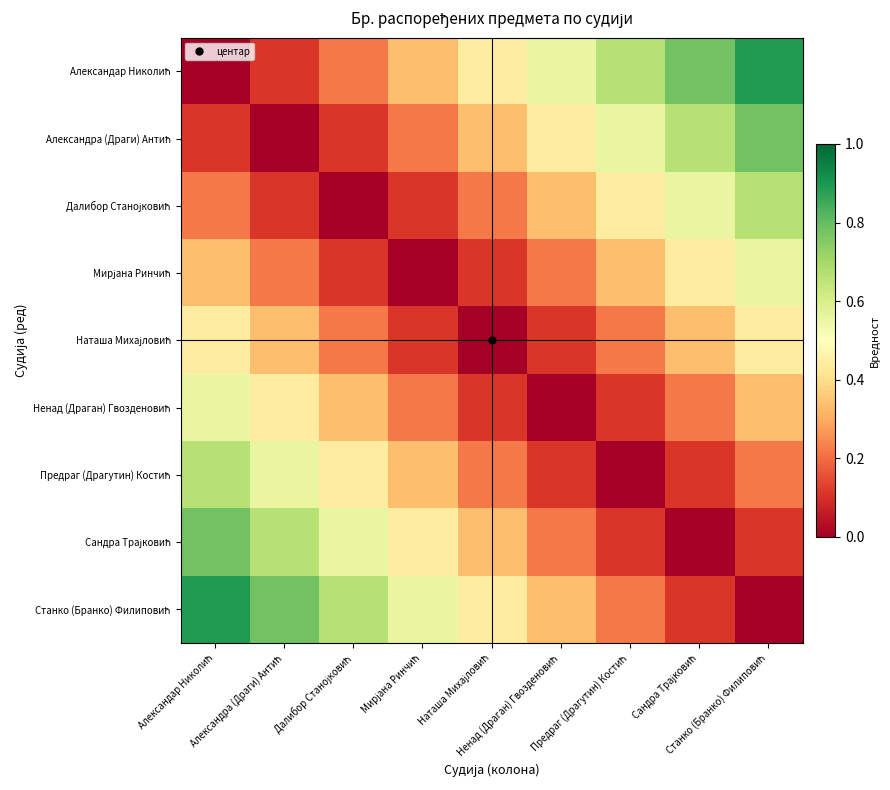

Which series changed the most between Мирјана Ринчић and Ненад (Драган) Гвозденовић?

Александар Николић